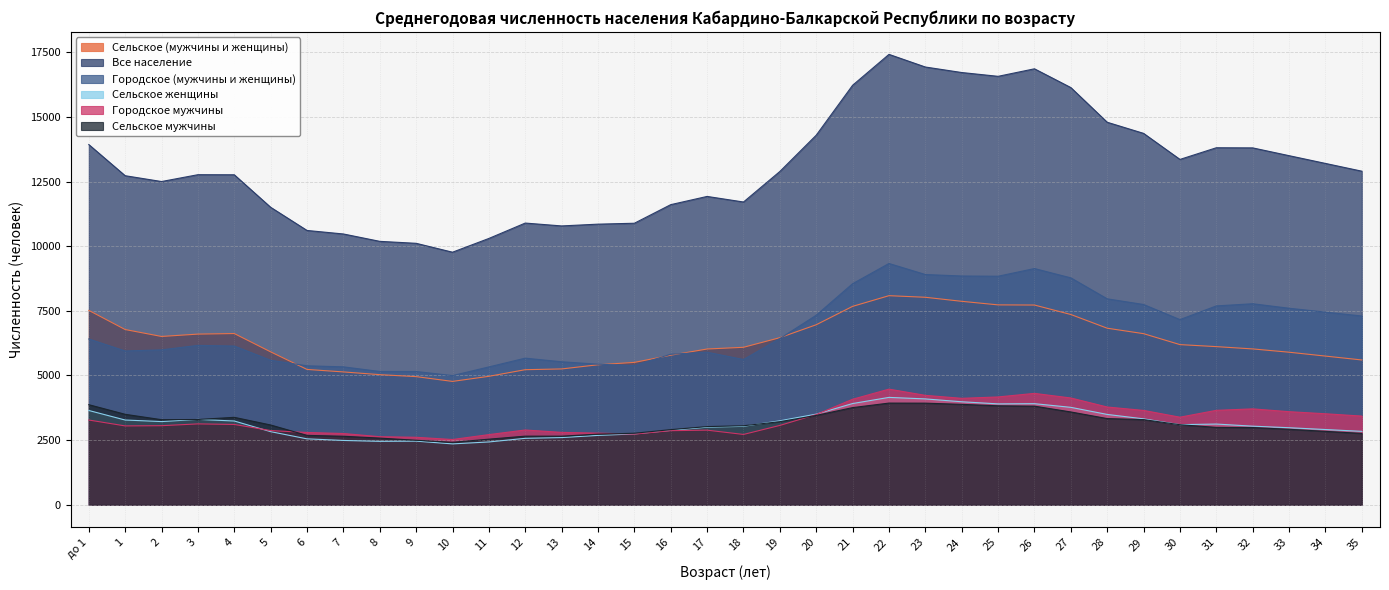

How many lines are shown in the chart?

6